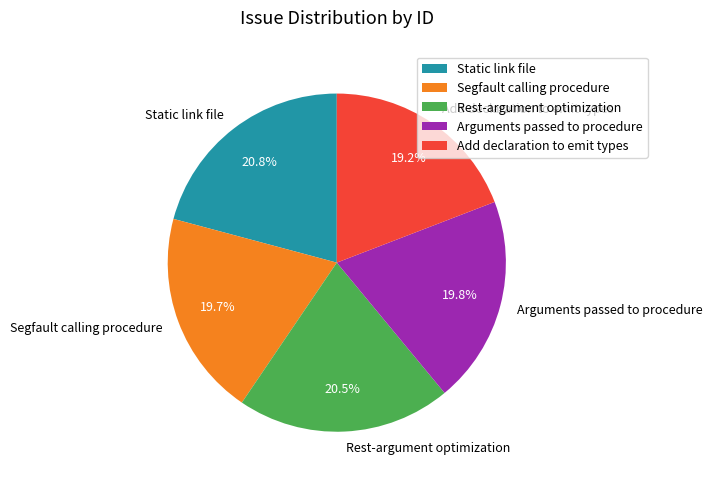

To the nearest percent, what portion does Add declaration to emit types represent?

19%